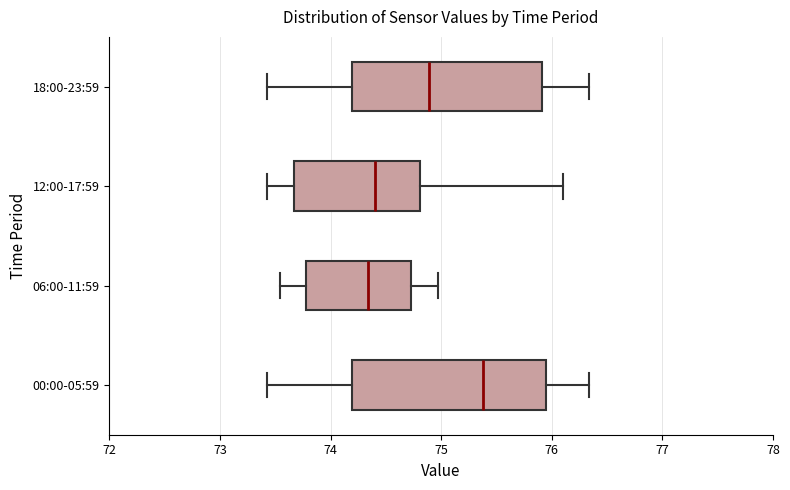

Reading bottom to top, read every box against the x-axis: the position of its median line, the range the box covers, and the ends of its whiskers. The values are not printed on the chart, so give them approximately, as read against the axis.

00:00-05:59: median 75.4, box 74.2 to 75.9, whiskers 73.4 to 76.3
06:00-11:59: median 74.3, box 73.8 to 74.7, whiskers 73.5 to 75.0
12:00-17:59: median 74.4, box 73.7 to 74.8, whiskers 73.4 to 76.1
18:00-23:59: median 74.9, box 74.2 to 75.9, whiskers 73.4 to 76.3